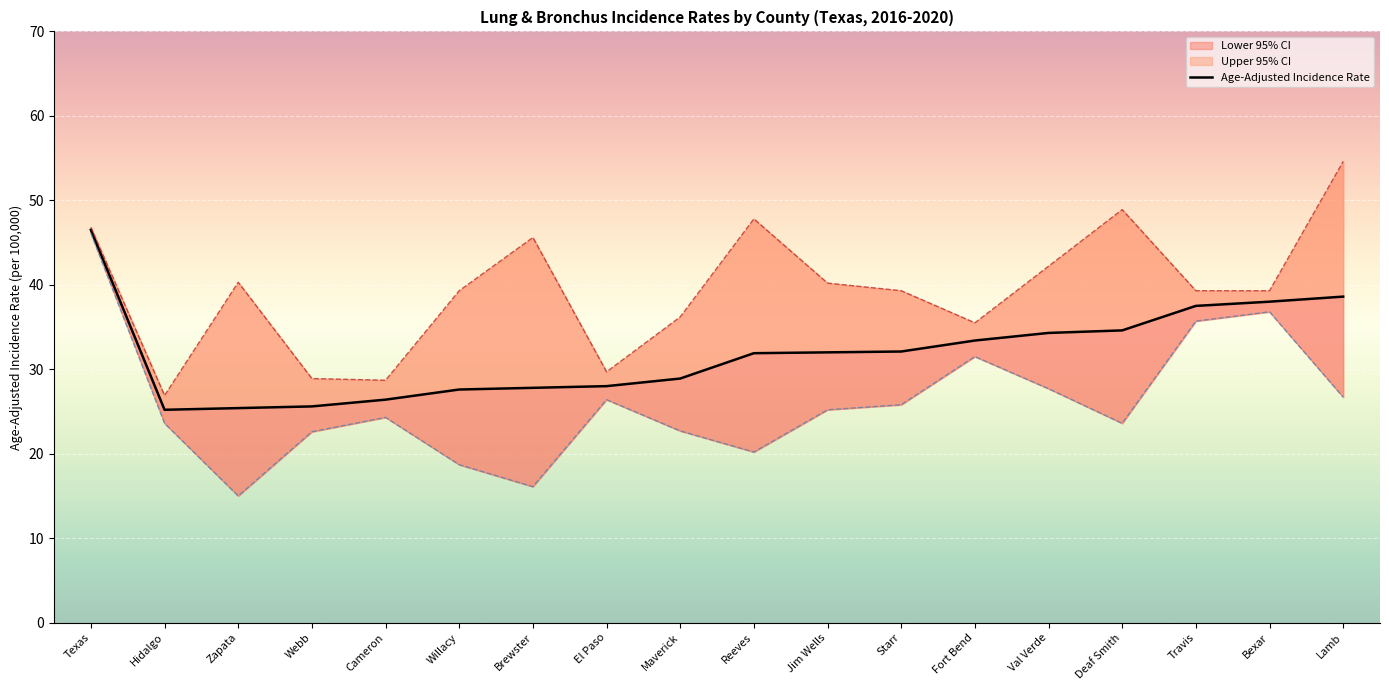

At which label does Lower 95% CI reach its minimum?

Zapata